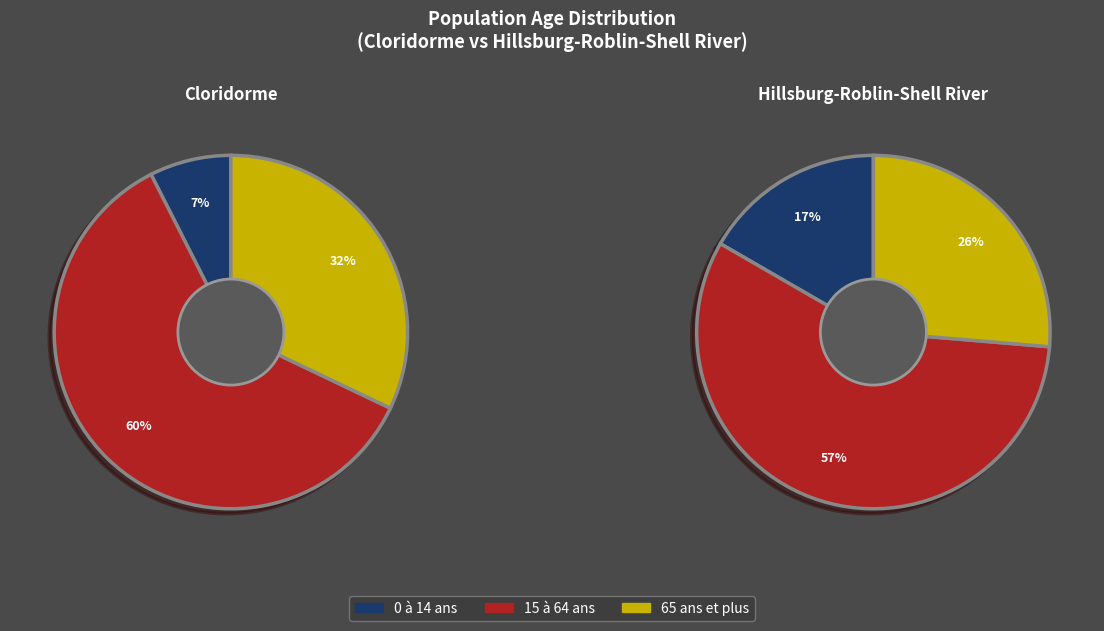

Rank the series at 15 à 64 ans from highest to lowest value.

15 à 64 ans, 65 ans et plus, 0 à 14 ans